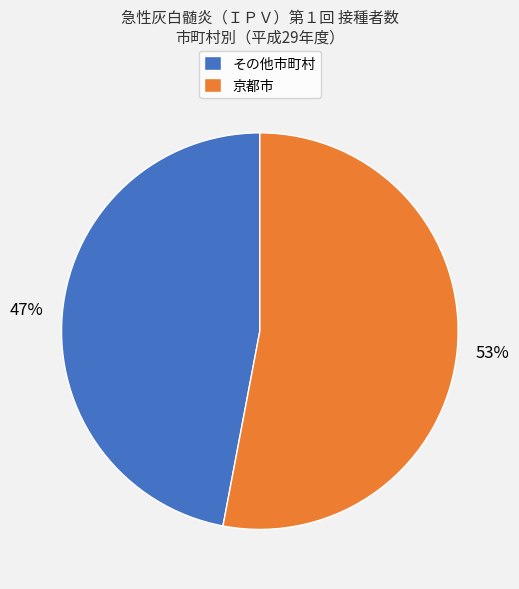

How many segments does this pie chart have?

2